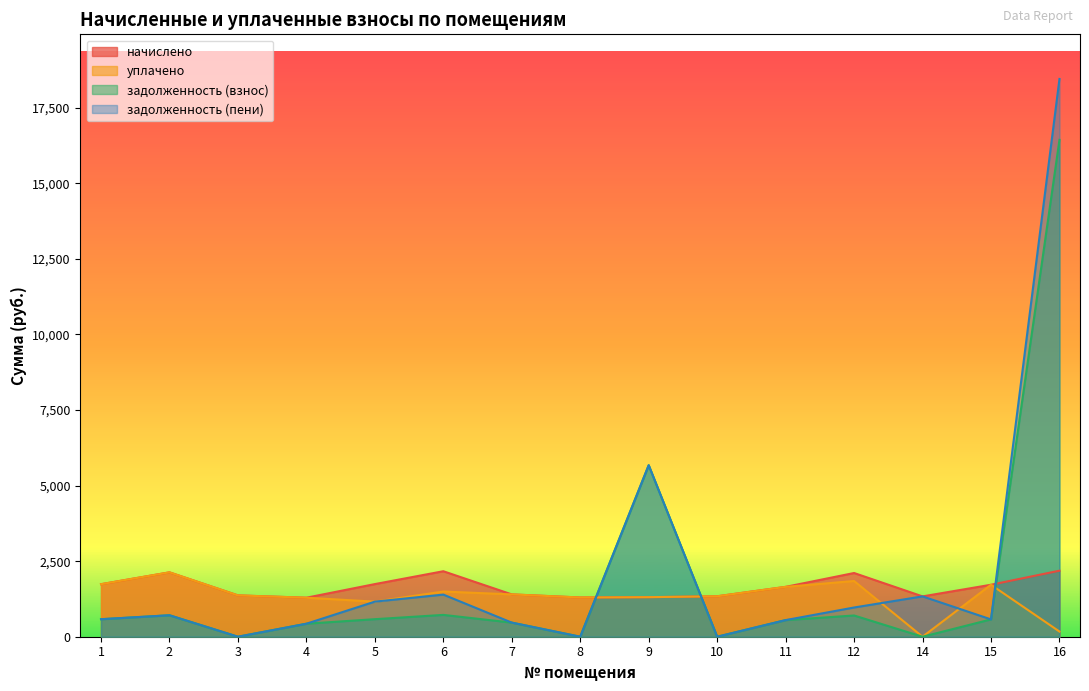

What is the difference between the уплачено values at 6 and 14?

1495.2